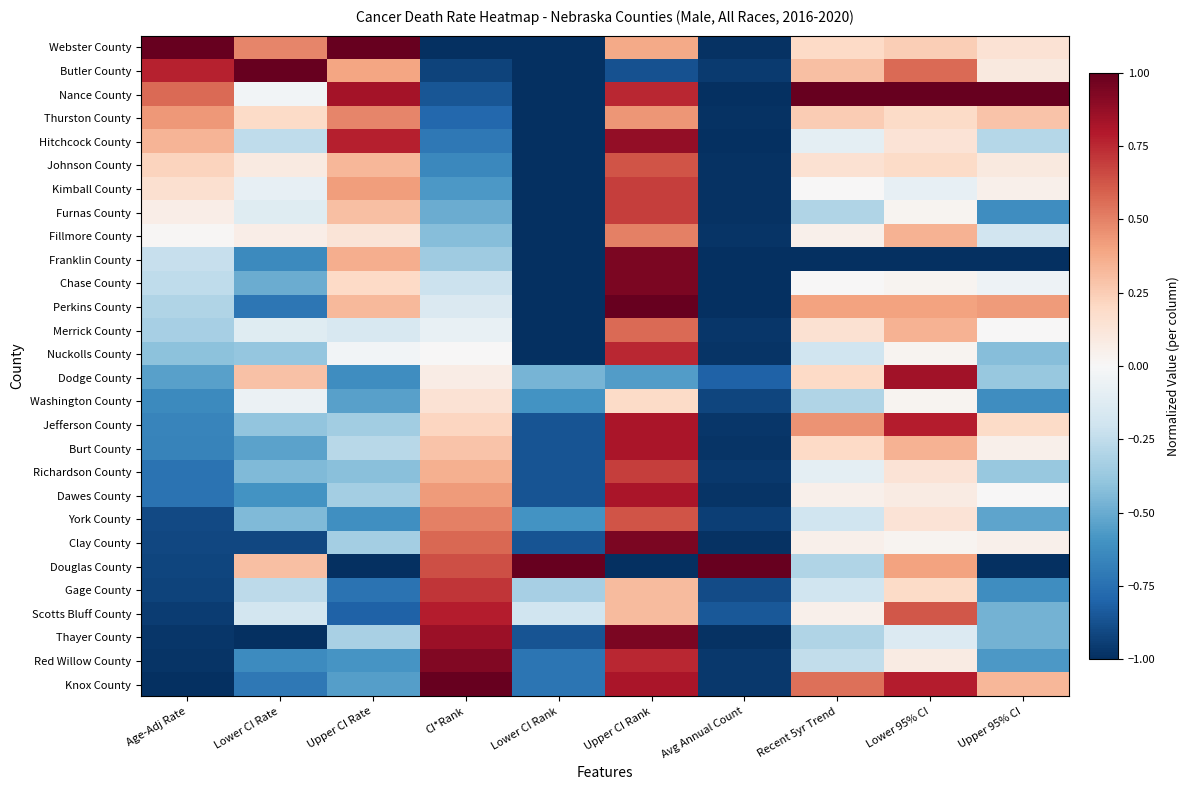

What is the spread (max minus min) of values at CI*Rank?

2.0